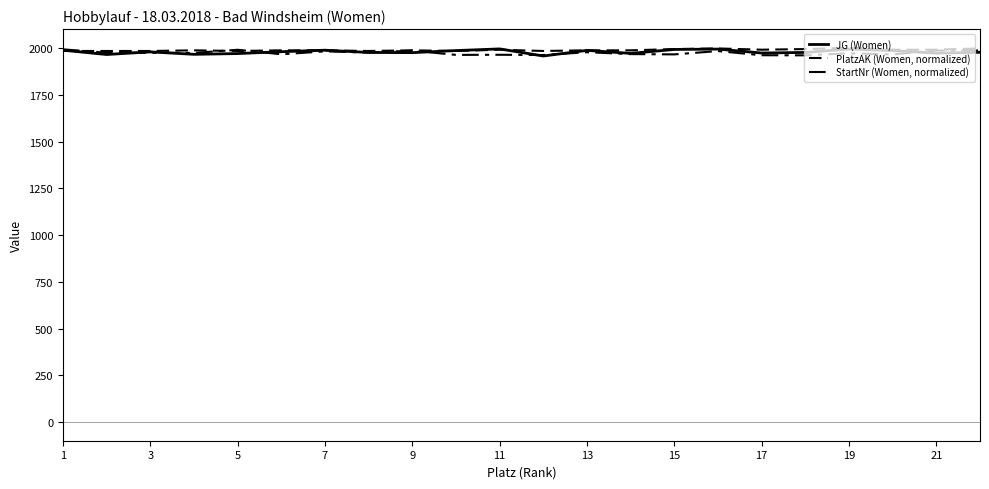

Where is the first local maximum for StartNr (Women, normalized)?

5